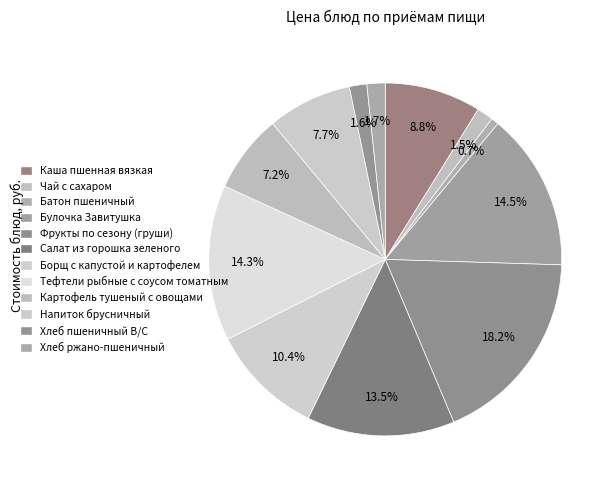

What is the total percentage of Напиток брусничный and Фрукты по сезону (груши)?

25.9%